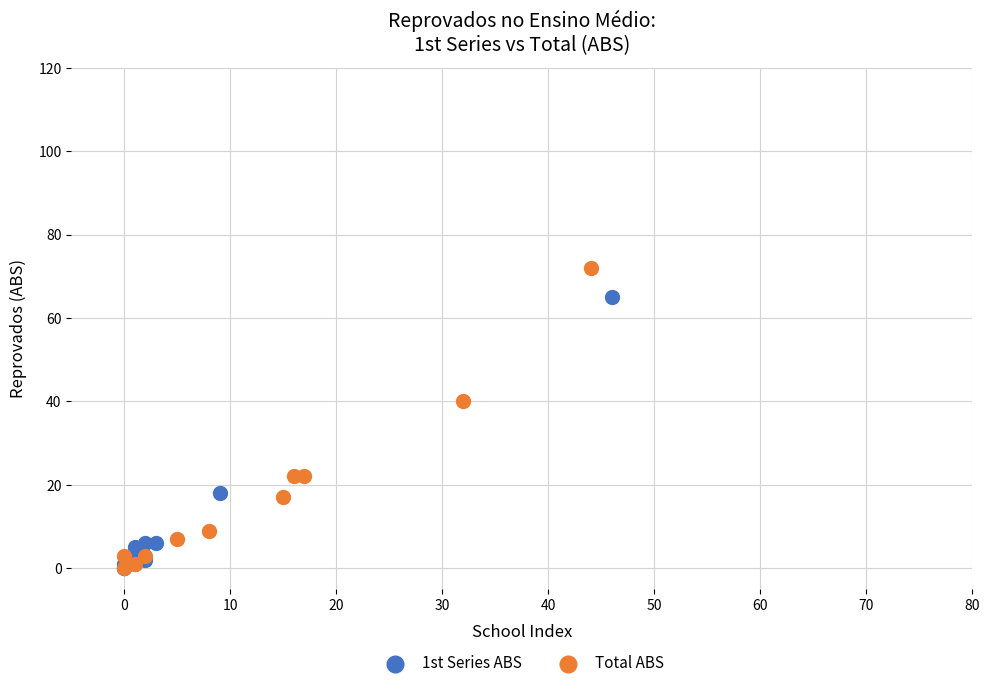

Which series reaches the maximum Y coordinate?

Total ABS